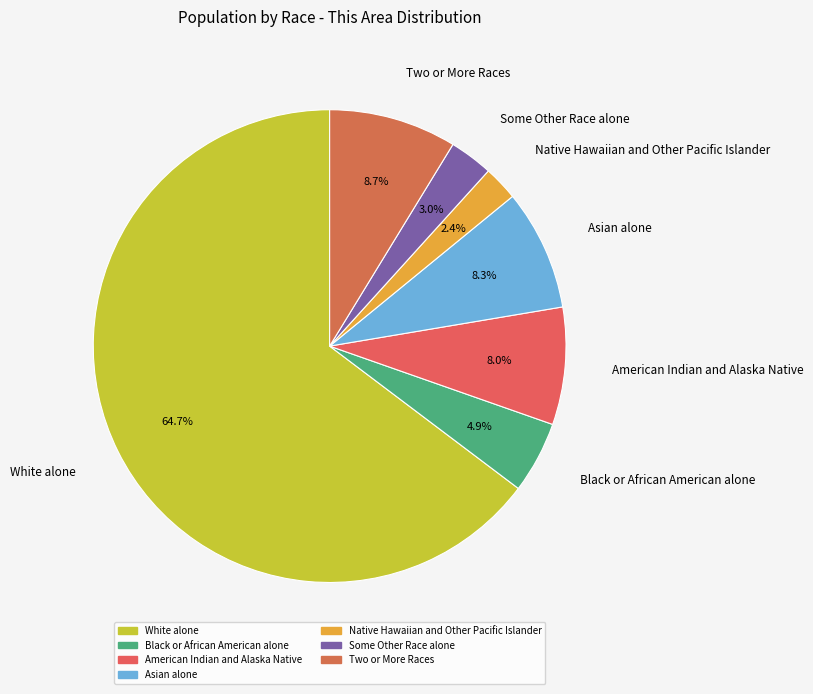

Which has a higher value, Asian alone or Native Hawaiian and Other Pacific Islander?

Asian alone